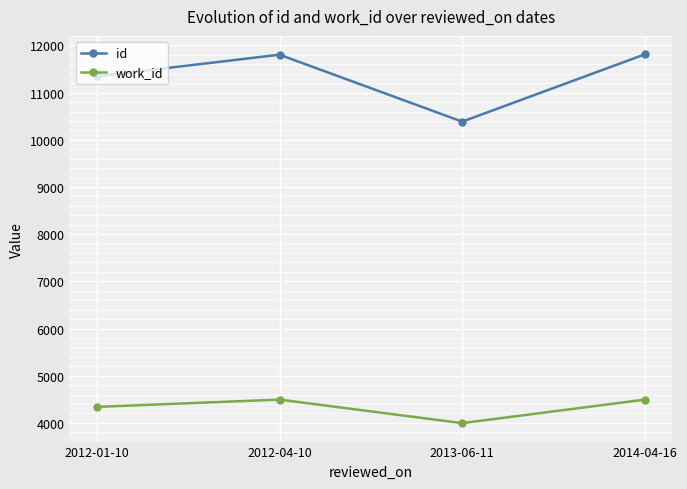

What is the label of the 4th point from the right?

2012-01-10